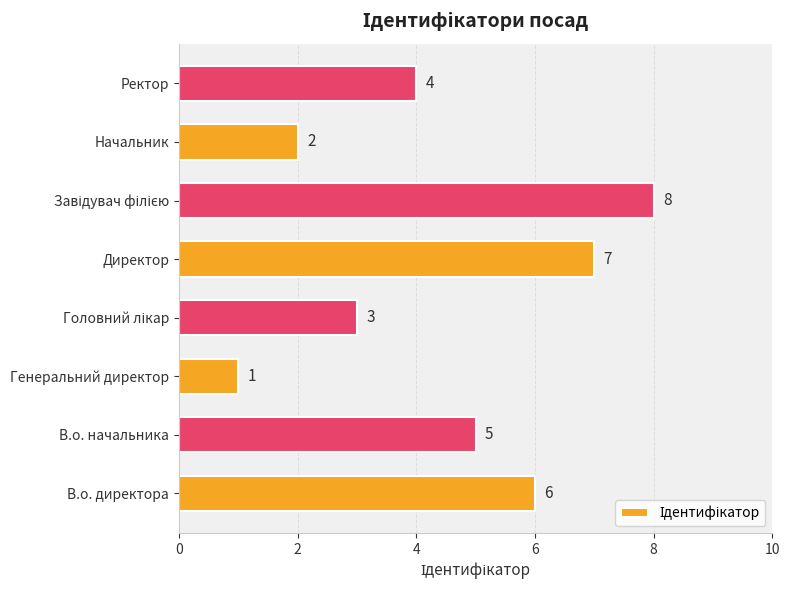

The value at Начальник is 3. True or false?

False